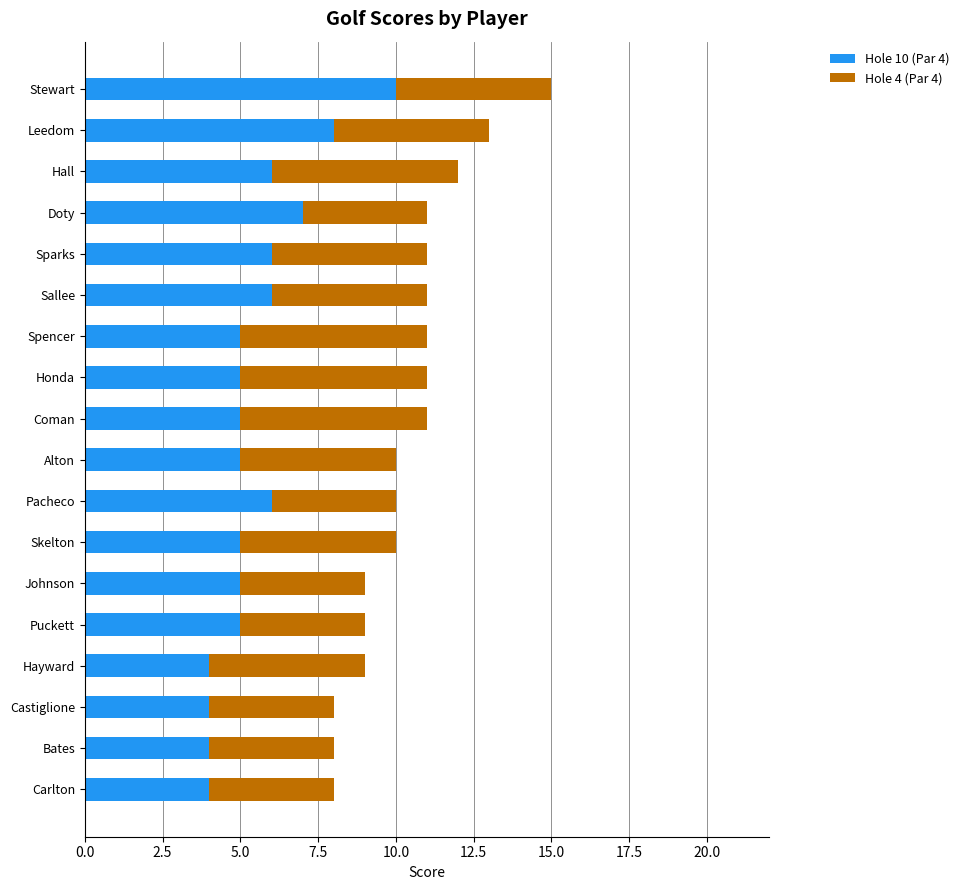

What is the total value across all series at Coman?

11